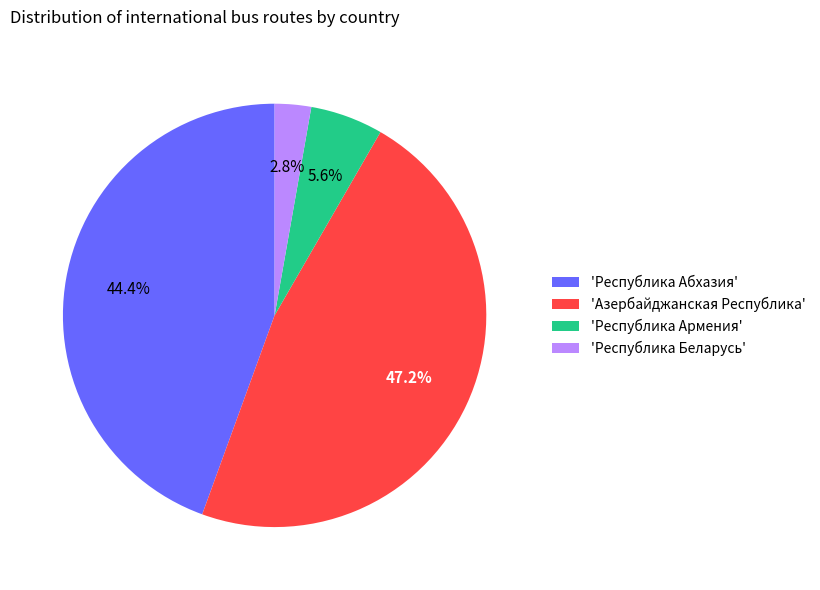

Is the sum of 'Республика Беларусь' and 'Республика Абхазия' greater than half?

No